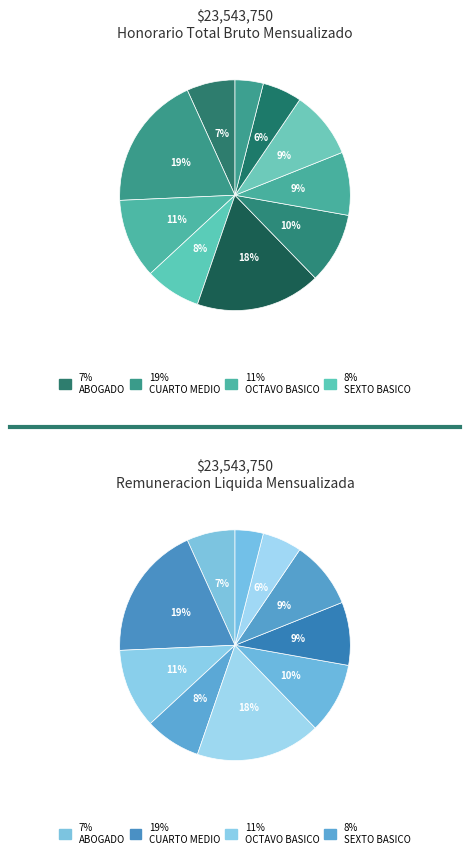

The SEXTO BASICO slice represents 8% of the pie. True or false?

True